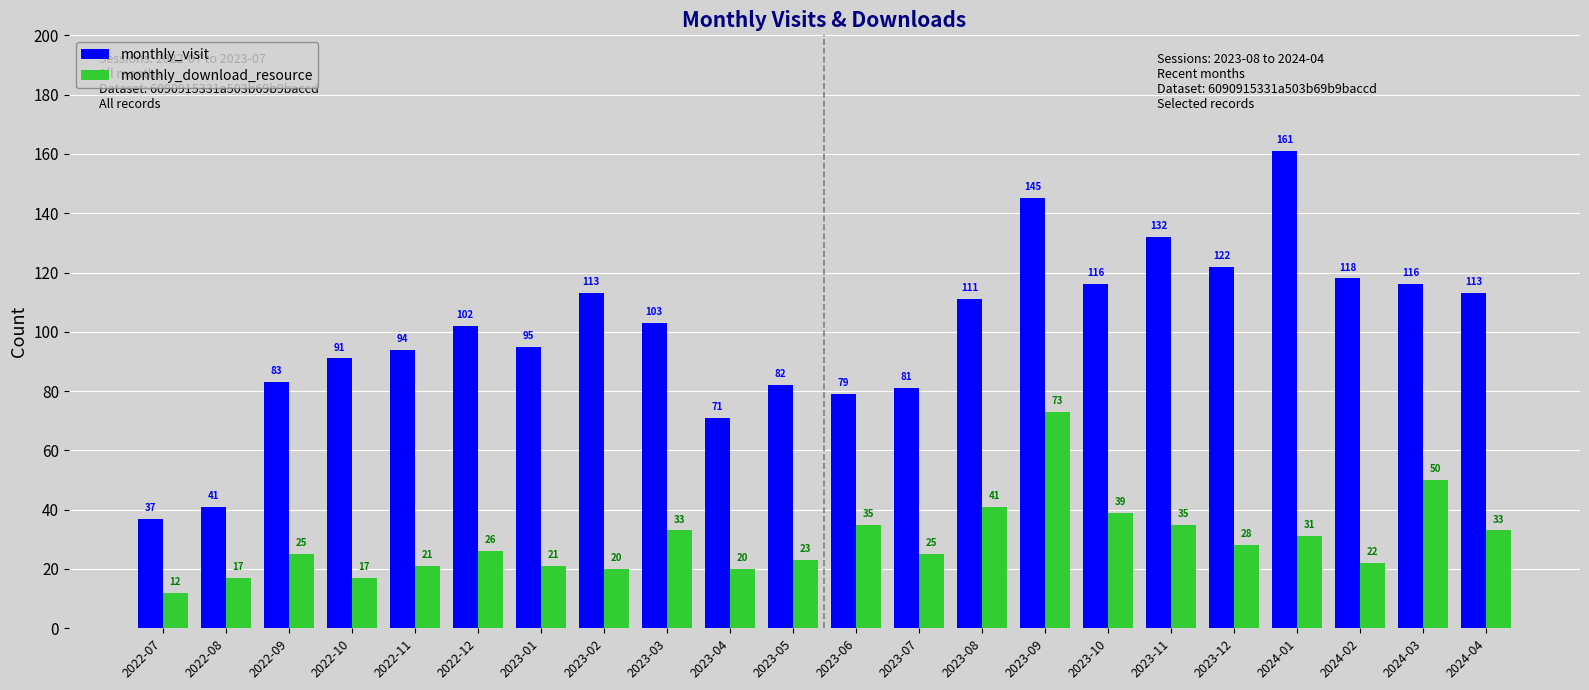

What is the minimum value for monthly_download_resource?

12